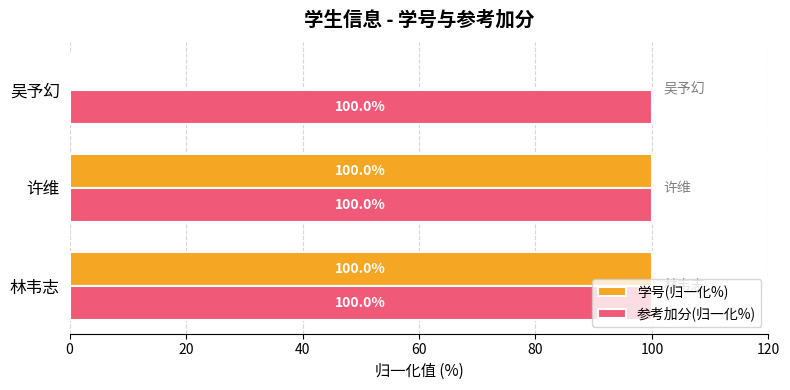

What value does the 参考加分(归一化%) series have at 林韦志?

100.0